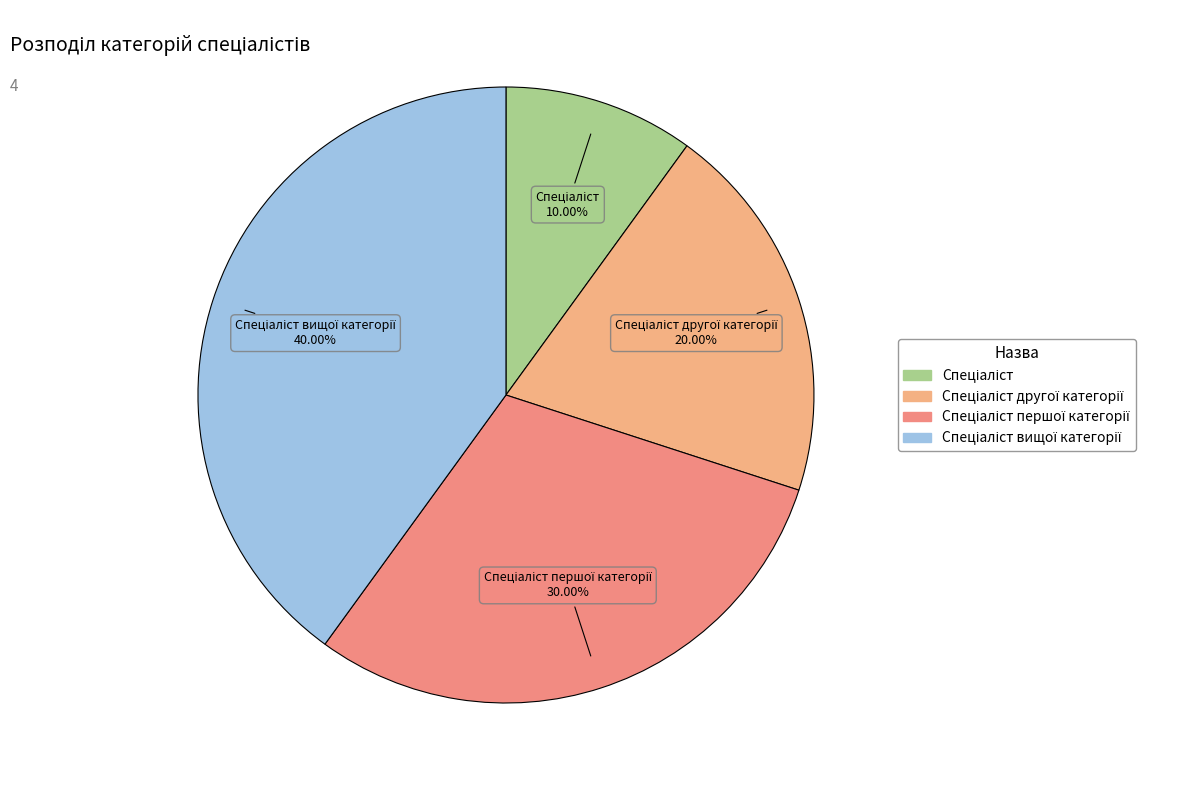

Count the number of slices in the pie.

4